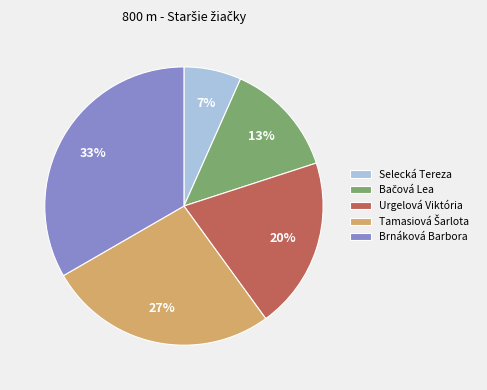

Does Selecká Tereza account for over 50% of the chart?

No